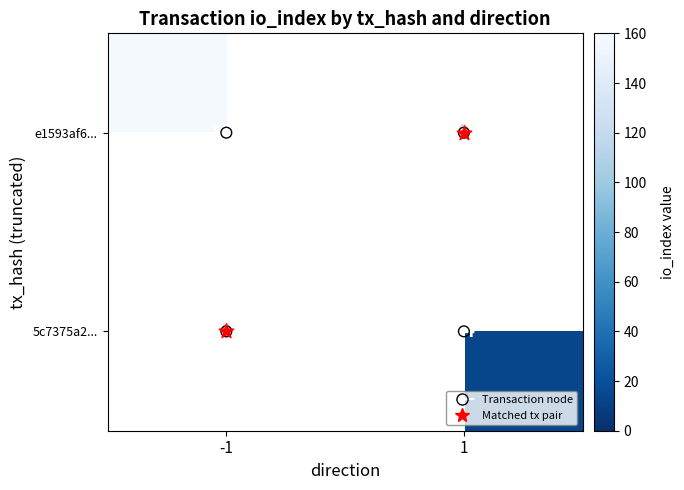

At how many categories does at least one series exceed 113?

1